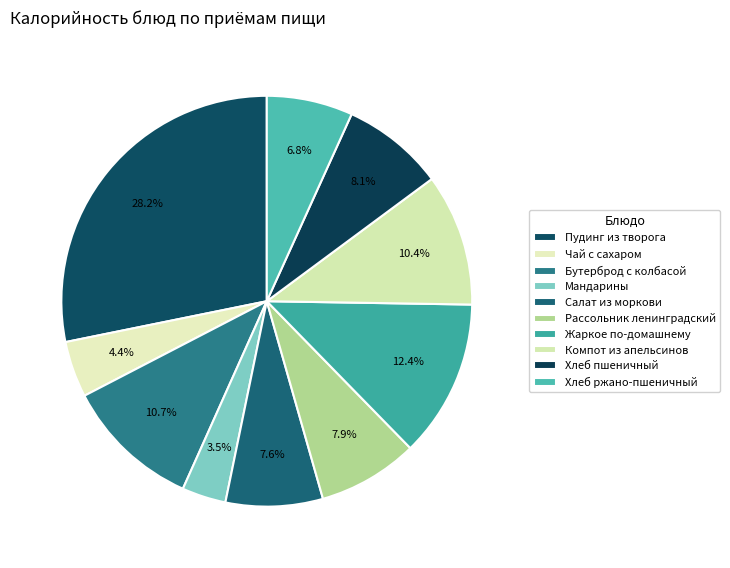

Count the number of slices in the pie.

10